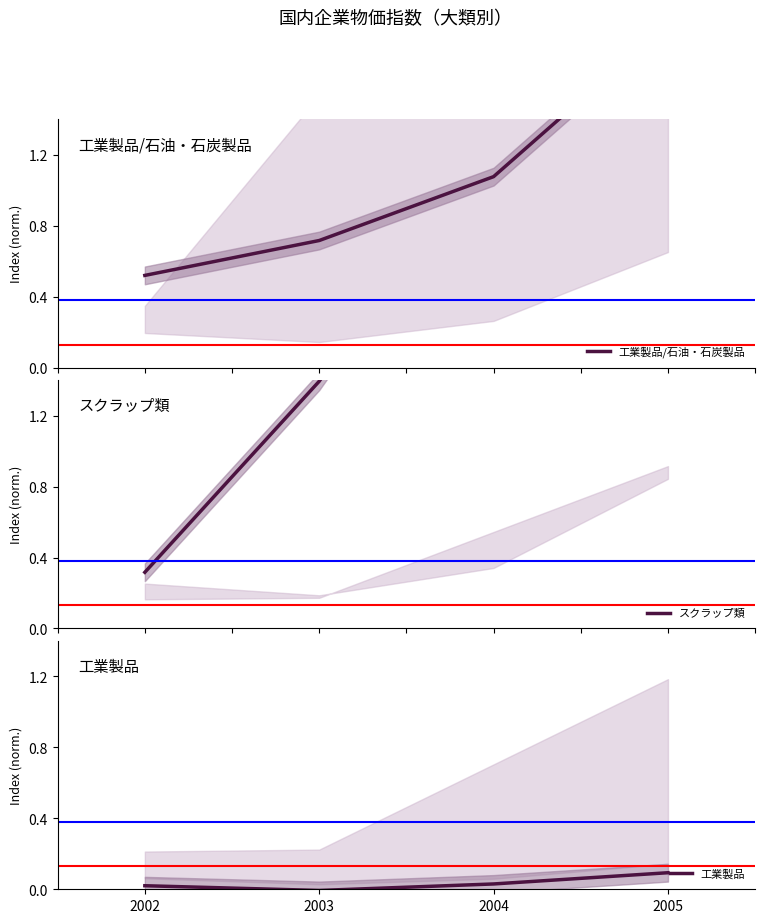

What is the average value of the 工業製品/石油・石炭製品 series?

1.1